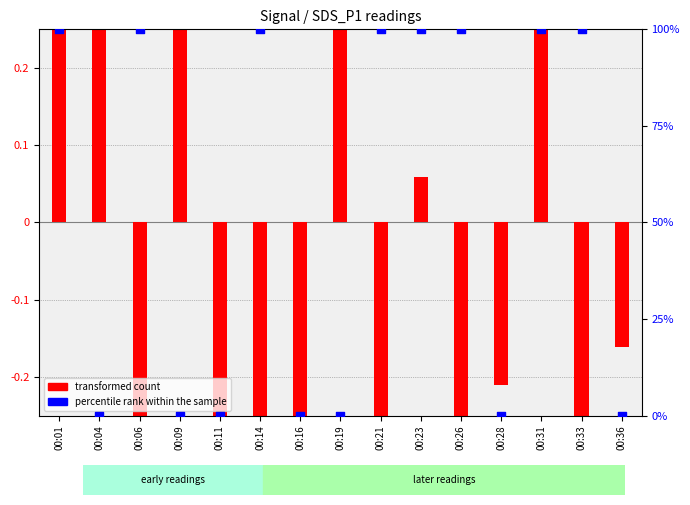

Which series reaches the maximum Y coordinate?

percentile rank within the sample